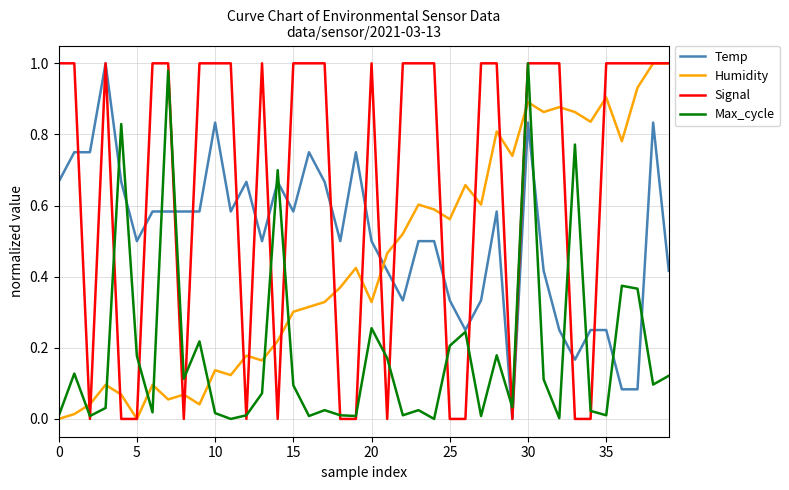

After their last crossing, which series has the higher values: Temp or Humidity?

Humidity